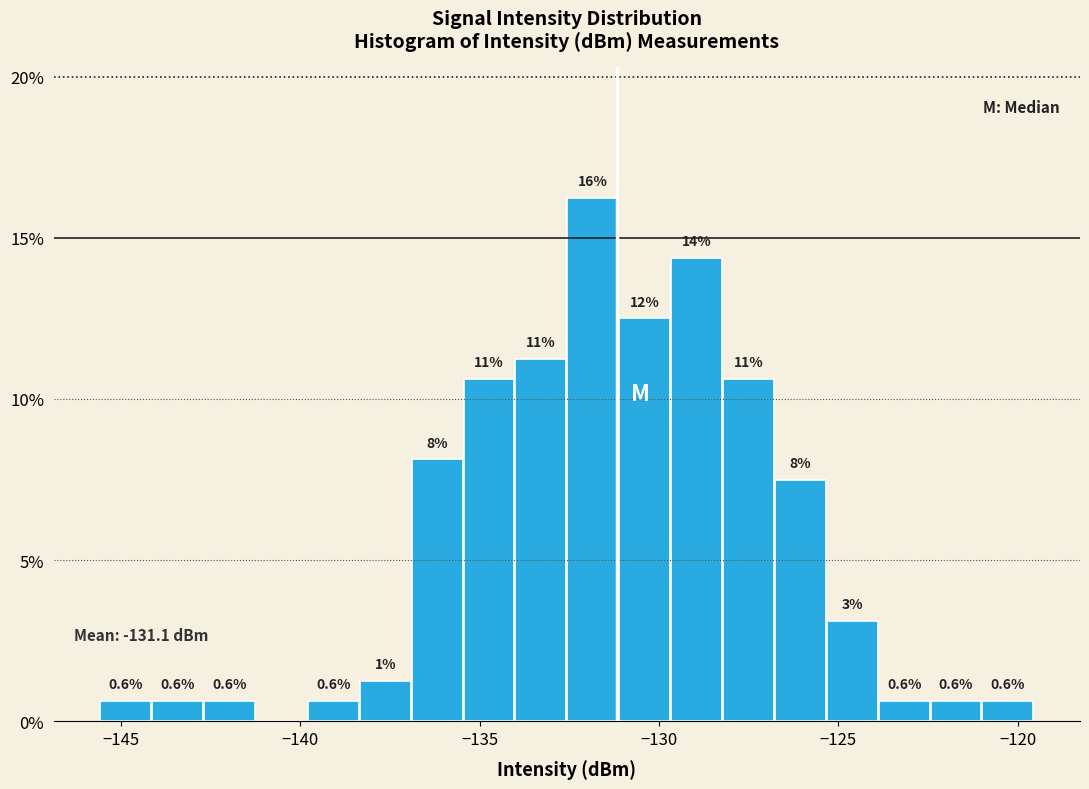

Around what value on the x-axis is the tallest bar? Give the approximate position of its centre, as read against the axis.

-132.0